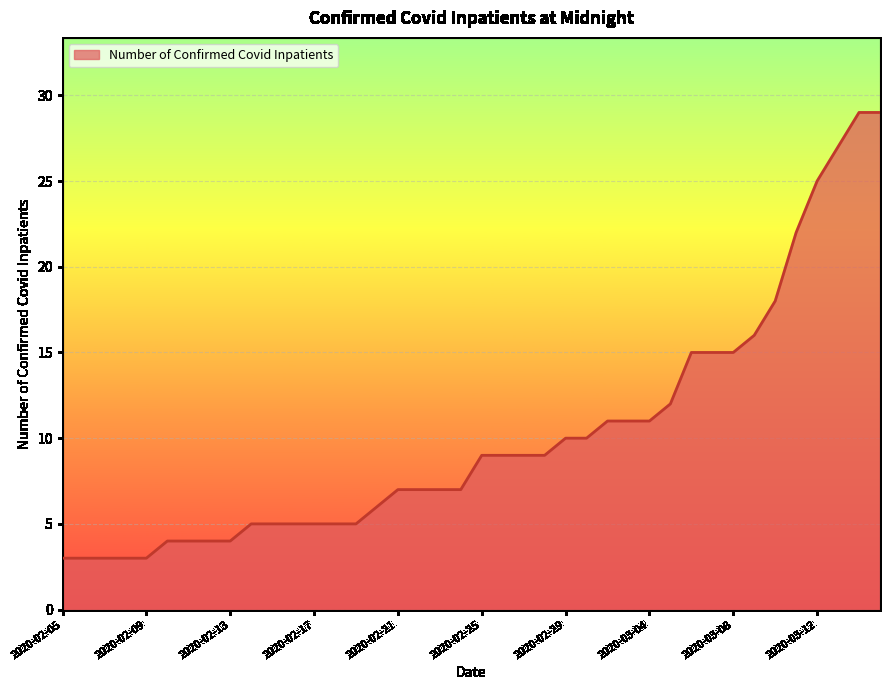

What is the maximum value shown in the chart?

29